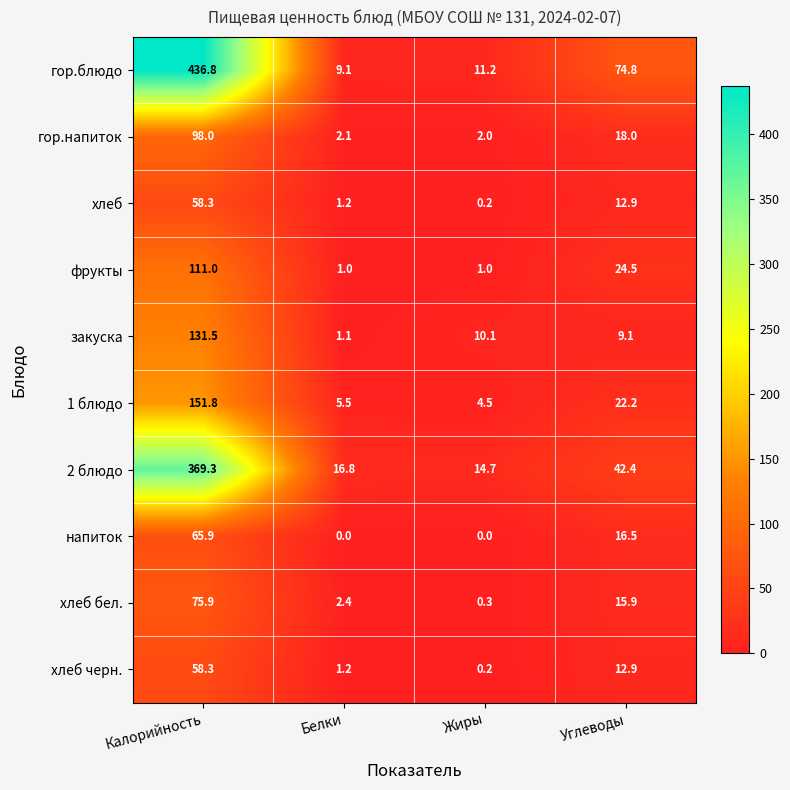

What is the average value of the закуска series?

38.0